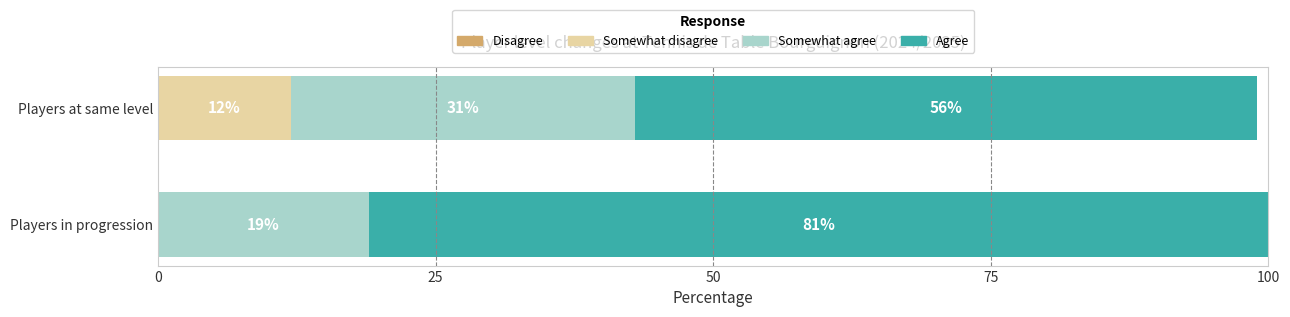

At which label does Somewhat disagree reach its peak?

Players at same level